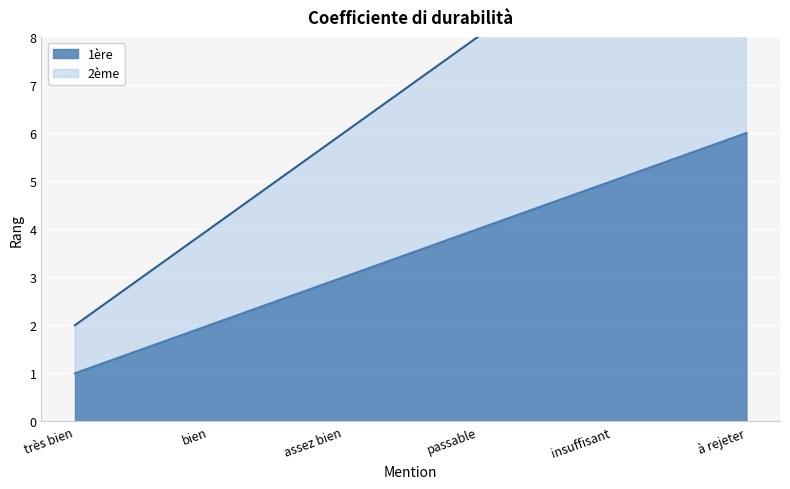

The 1ère series shows 6 at à rejeter. True or false?

True